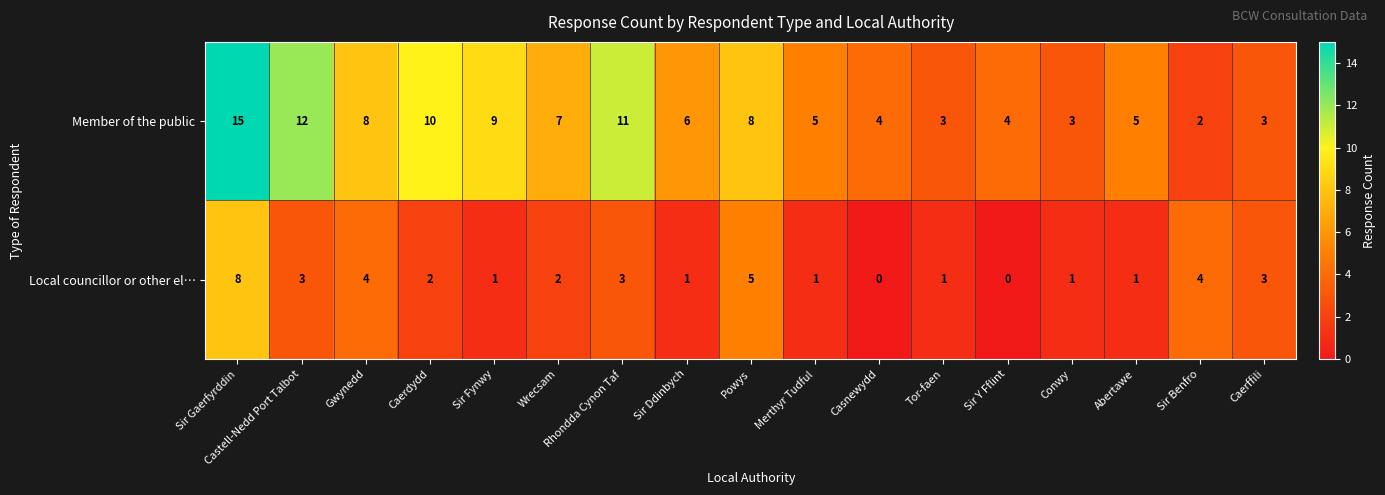

List the series in order of their overall mean, highest first.

Member of the public, Local councillor or other el…